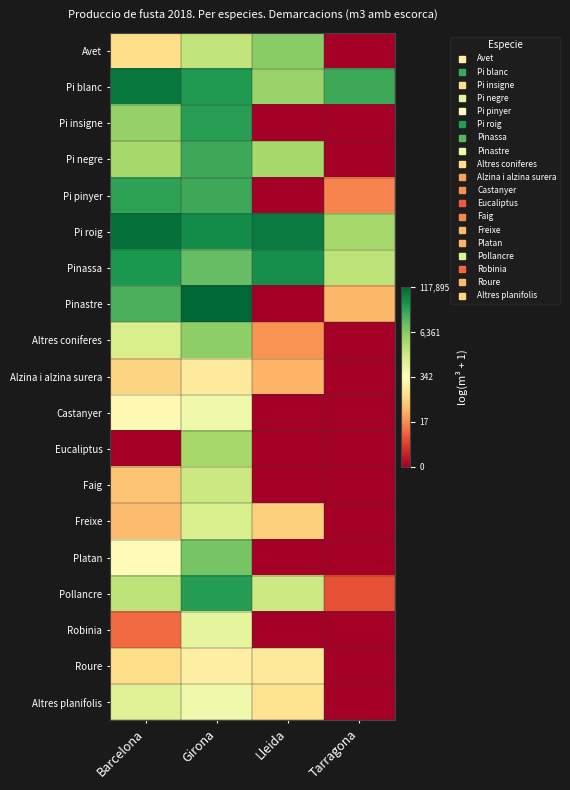

Reading left to right, what are all the values shown in this chart?

Avet: Barcelona=4.7	Girona=7.6	Lleida=8.7	Tarragona=0.0
Pi blanc: Barcelona=11.3	Girona=10.4	Lleida=8.4	Tarragona=10.0
Pi insigne: Barcelona=8.5	Girona=10.3	Lleida=0.0	Tarragona=0.0
Pi negre: Barcelona=8.1	Girona=10.0	Lleida=8.2	Tarragona=0.0
Pi pinyer: Barcelona=10.2	Girona=10.0	Lleida=0.0	Tarragona=2.8
Pi roig: Barcelona=11.4	Girona=10.7	Lleida=11.2	Tarragona=8.2
Pinassa: Barcelona=10.5	Girona=9.3	Lleida=10.7	Tarragona=7.6
Pinastre: Barcelona=9.7	Girona=11.7	Lleida=0.0	Tarragona=3.8
Altres coniferes: Barcelona=7.0	Girona=8.6	Lleida=3.0	Tarragona=0.0
Alzina i alzina surera: Barcelona=4.4	Girona=5.1	Lleida=3.7	Tarragona=0.0
Castanyer: Barcelona=5.6	Girona=6.3	Lleida=0.0	Tarragona=0.0
Eucaliptus: Barcelona=0.0	Girona=8.2	Lleida=0.0	Tarragona=0.0
Faig: Barcelona=4.0	Girona=7.3	Lleida=0.0	Tarragona=0.0
Freixe: Barcelona=3.9	Girona=6.9	Lleida=4.3	Tarragona=0.0
Platan: Barcelona=5.7	Girona=9.0	Lleida=0.0	Tarragona=0.0
Pollancre: Barcelona=7.6	Girona=10.3	Lleida=7.3	Tarragona=1.8
Robinia: Barcelona=2.3	Girona=6.6	Lleida=0.0	Tarragona=0.0
Roure: Barcelona=4.7	Girona=5.2	Lleida=5.1	Tarragona=0.0
Altres planifolis: Barcelona=6.8	Girona=6.3	Lleida=4.8	Tarragona=0.0